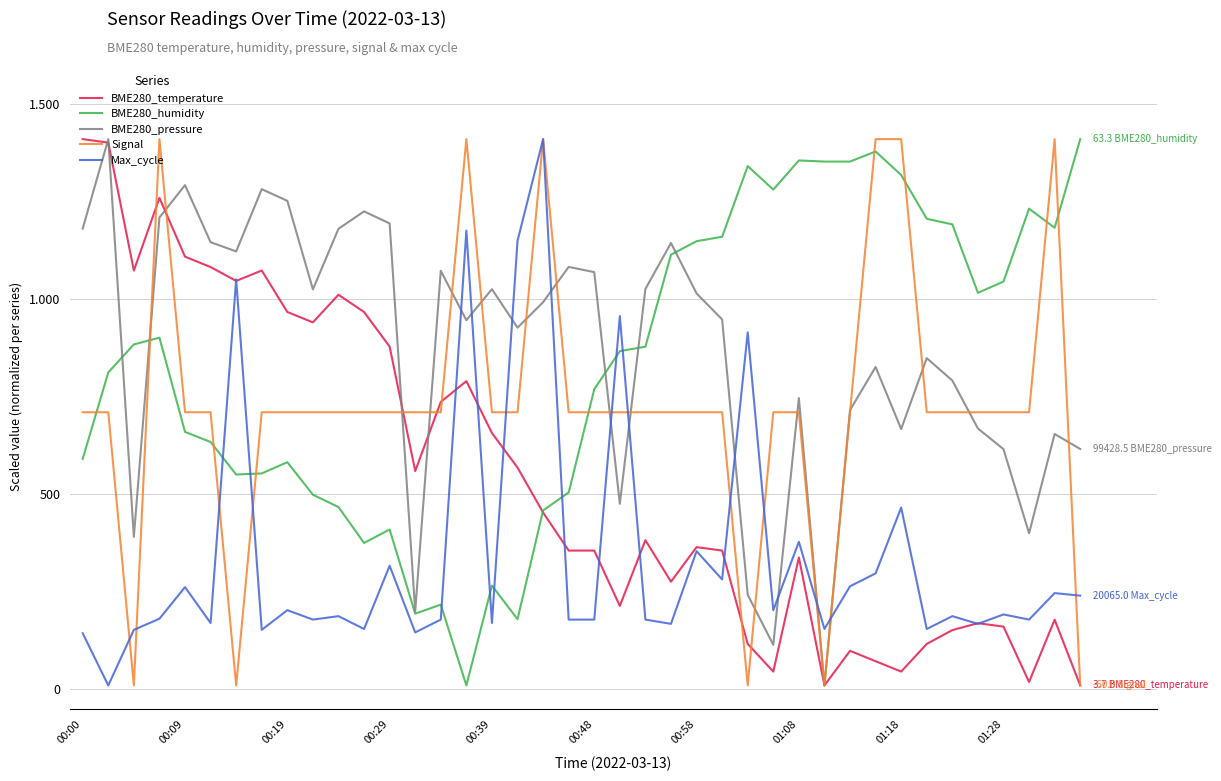

What is the sum of all Max_cycle values?

13731.8